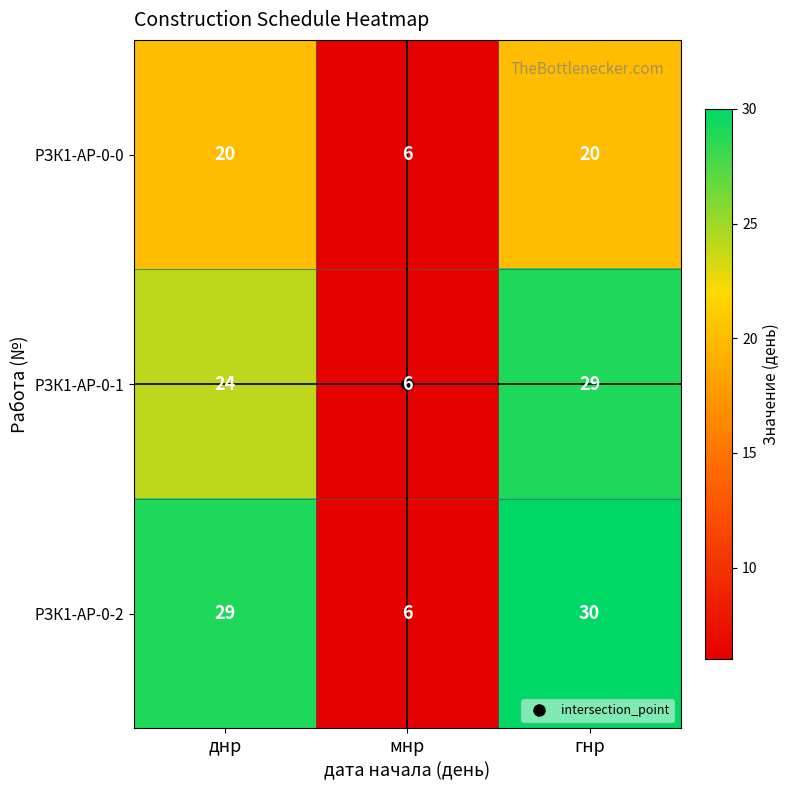

The value of РЗК1-АР-0-2 at мнр is 9. True or false?

False